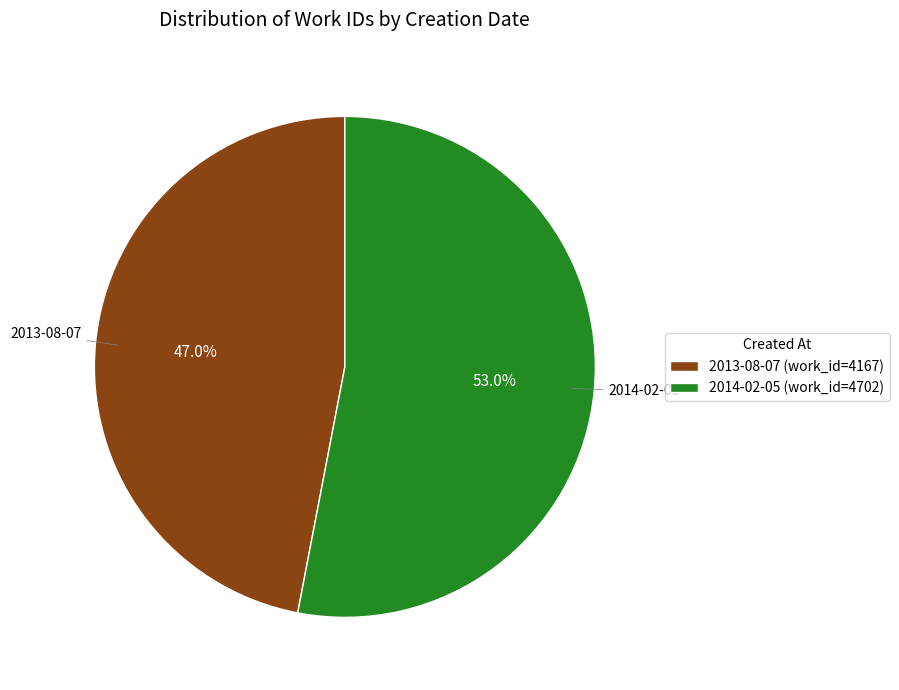

What percentage is the 2014-02-05 slice, to the nearest percent?

53%